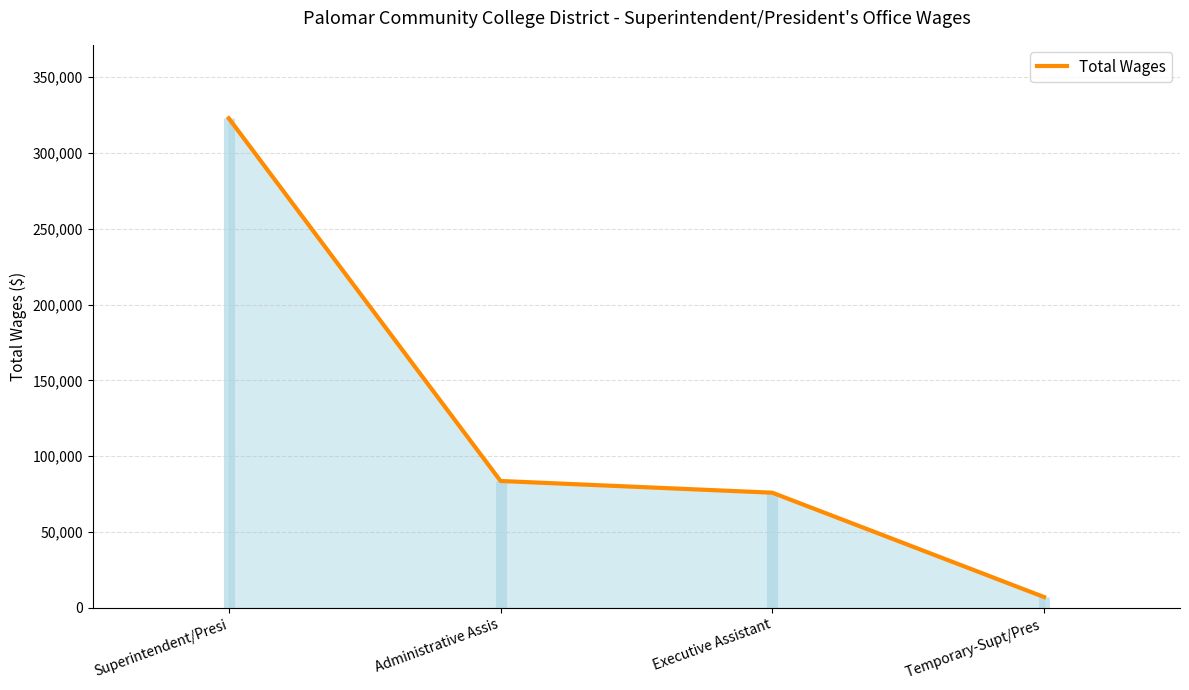

Reading left to right, transcribe all the data shown in this chart.

Superintendent/Presi=322800	Administrative Assis=83634	Executive Assistant=75908	Temporary-Supt/Pres =7100